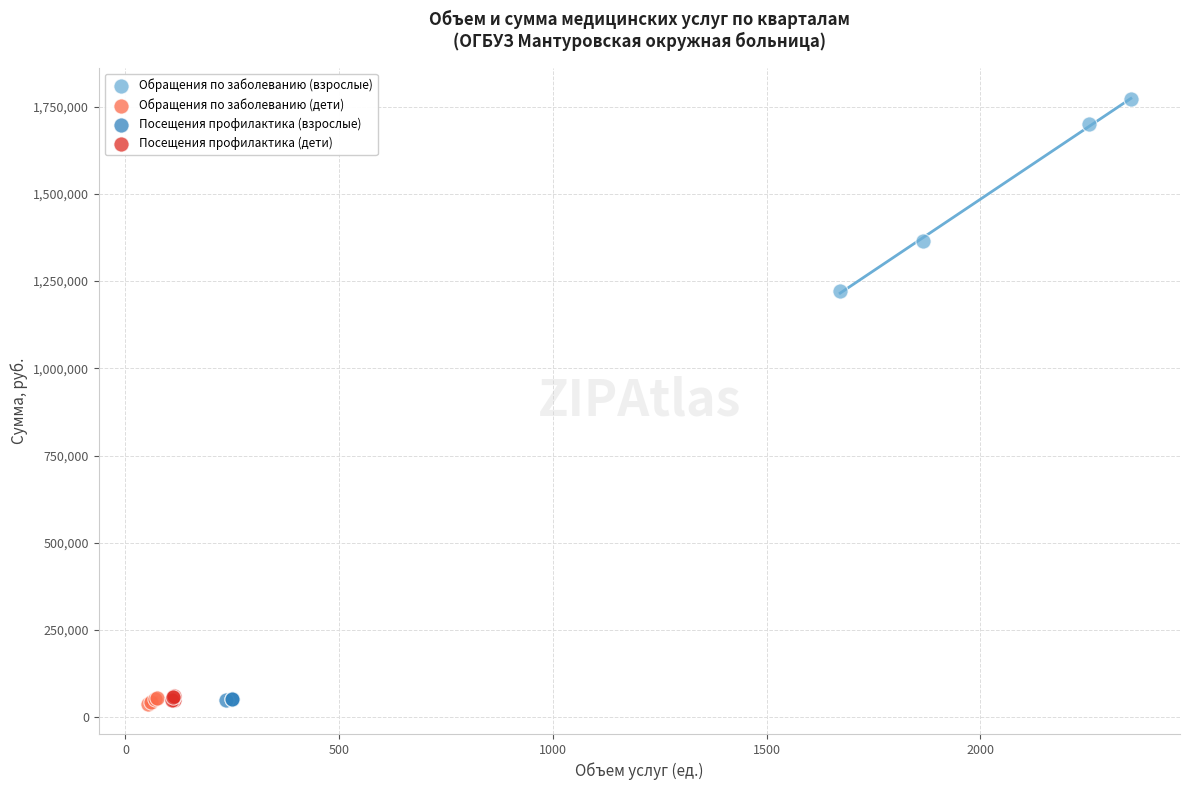

Which series reaches the maximum Y coordinate?

Обращения по заболеванию (взрослые)